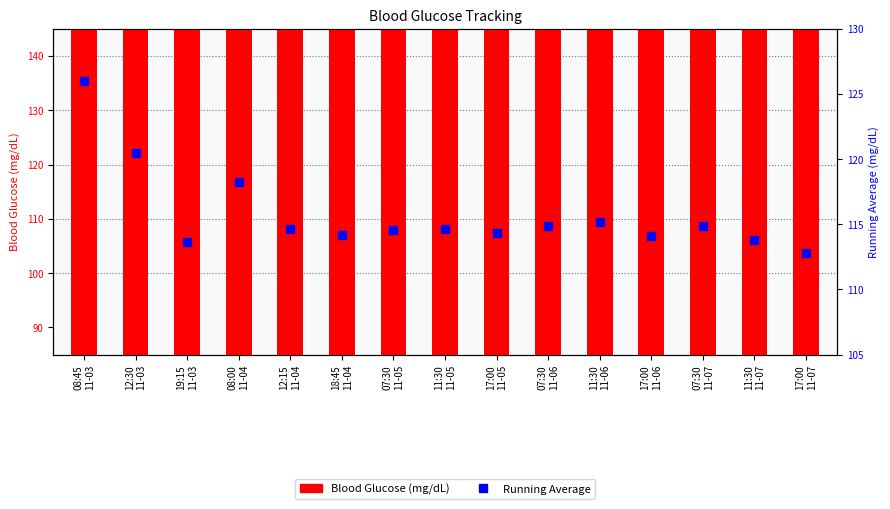

Which category has the lowest value in the Blood Glucose (mg/dL) series?

17:00
11-07